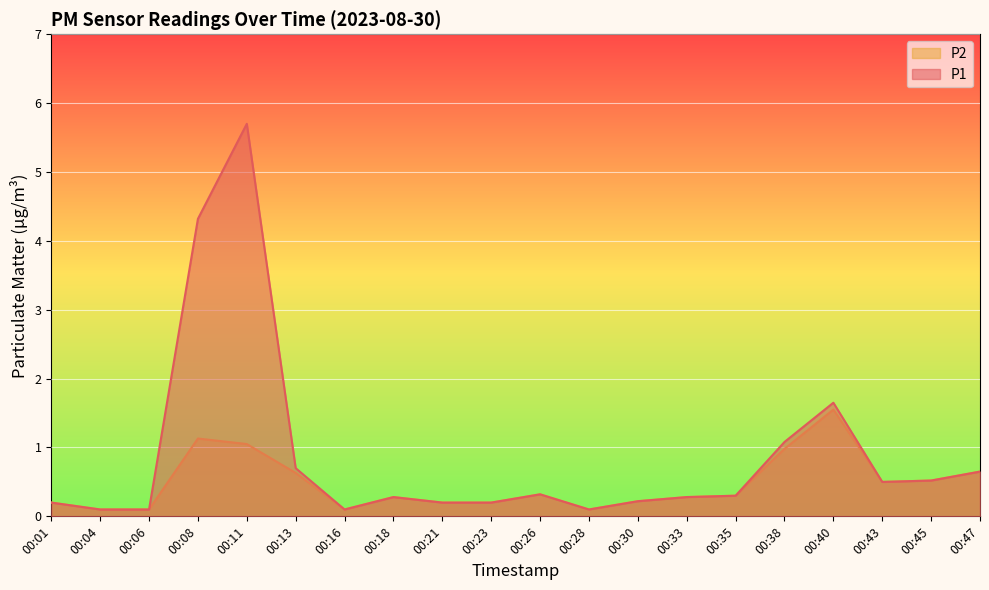

Reading left to right, extract all data points from this chart.

P1: 00:01=0.2	00:04=0.1	00:06=0.1	00:08=4.3	00:11=5.7	00:13=0.7	00:16=0.1	00:18=0.3	00:21=0.2	00:23=0.2	00:26=0.3	00:28=0.1	00:30=0.2	00:33=0.3	00:35=0.3	00:38=1.1	00:40=1.6	00:43=0.5	00:45=0.5	00:47=0.7
P2: 00:01=0.2	00:04=0.1	00:06=0.1	00:08=1.1	00:11=1.1	00:13=0.6	00:16=0.1	00:18=0.3	00:21=0.2	00:23=0.2	00:26=0.3	00:28=0.1	00:30=0.2	00:33=0.3	00:35=0.3	00:38=1.0	00:40=1.6	00:43=0.5	00:45=0.5	00:47=0.7